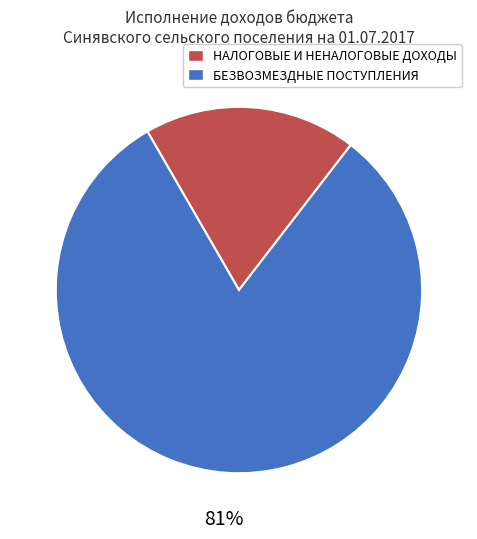

To the nearest percent, what is the difference between the БЕЗВОЗМЕЗДНЫЕ ПОСТУПЛЕНИЯ and НАЛОГОВЫЕ И НЕНАЛОГОВЫЕ ДОХОДЫ slice percentages?

62%